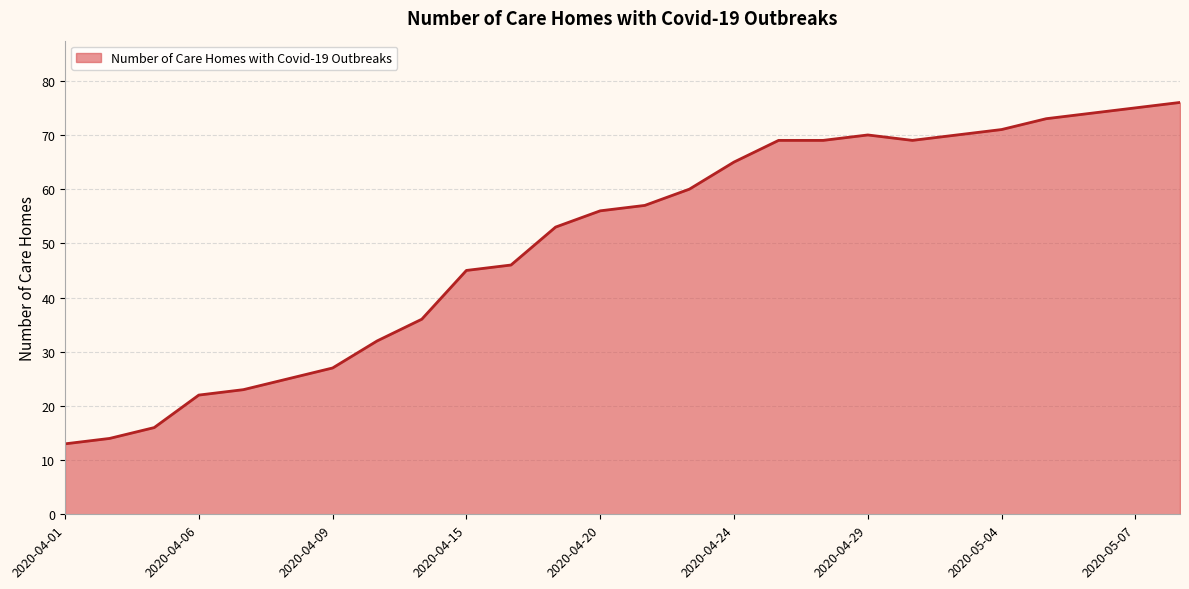

Does the chart have visible grid lines?

Yes